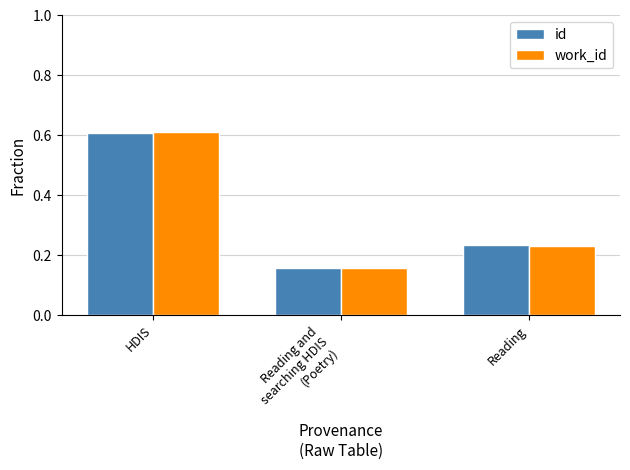

The value of work_id at HDIS is 0.6. True or false?

True